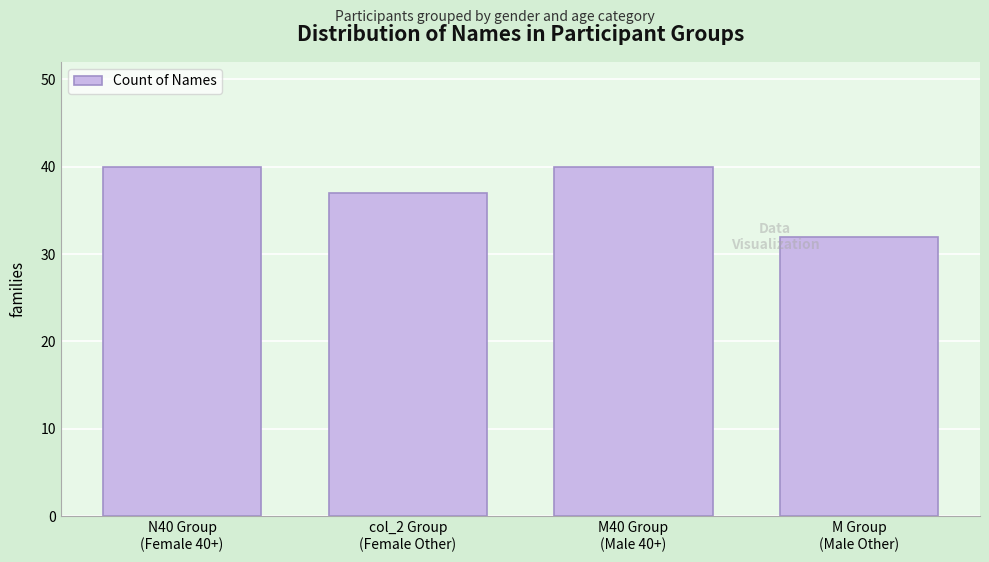

Reading left to right, list all the values displayed in this chart.

40	37	40	32